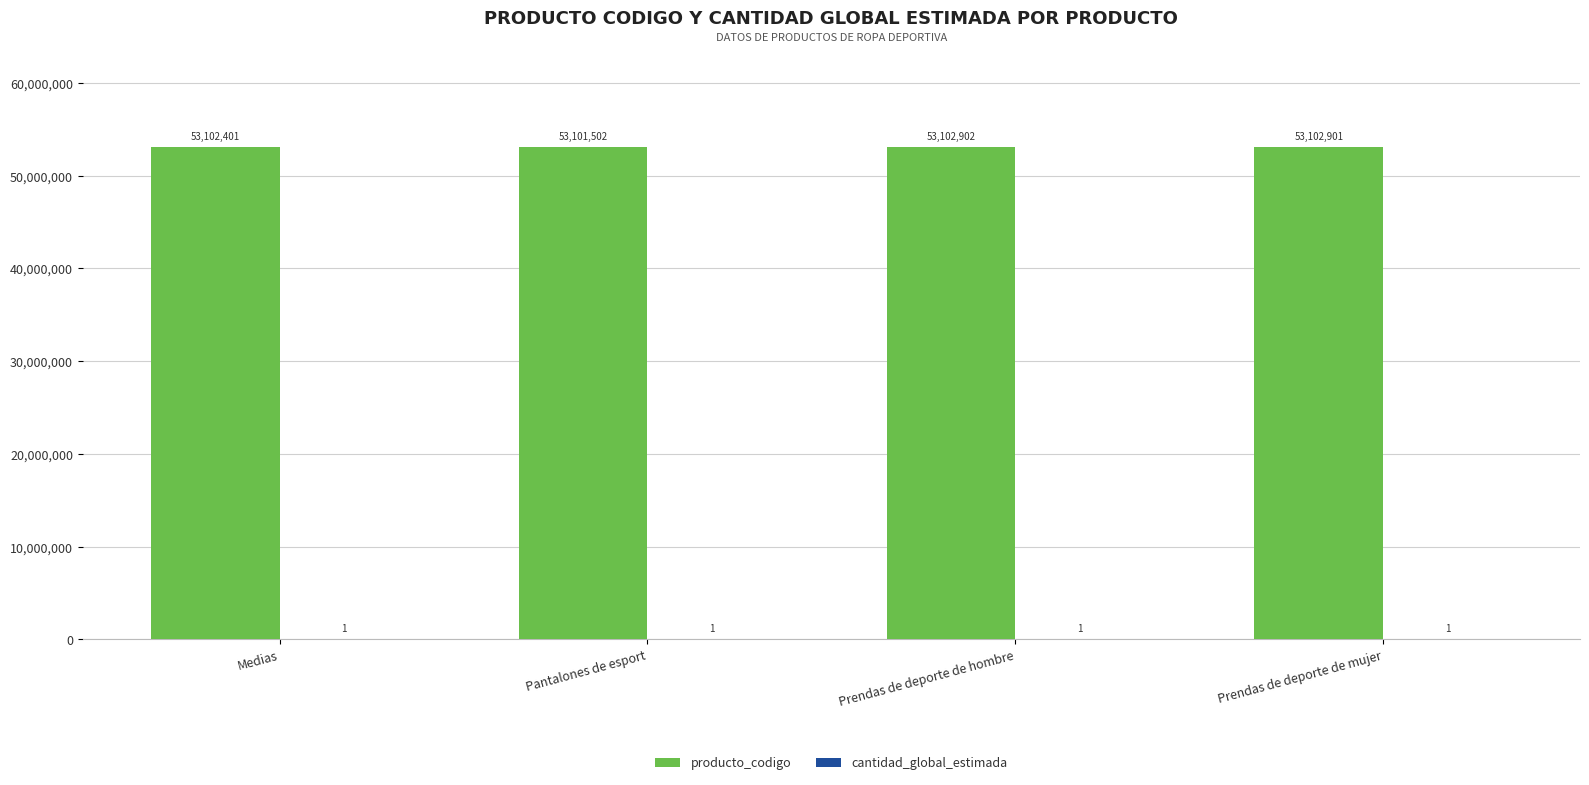

What is the difference between the producto_codigo values at Prendas de deporte de mujer and Medias?

500